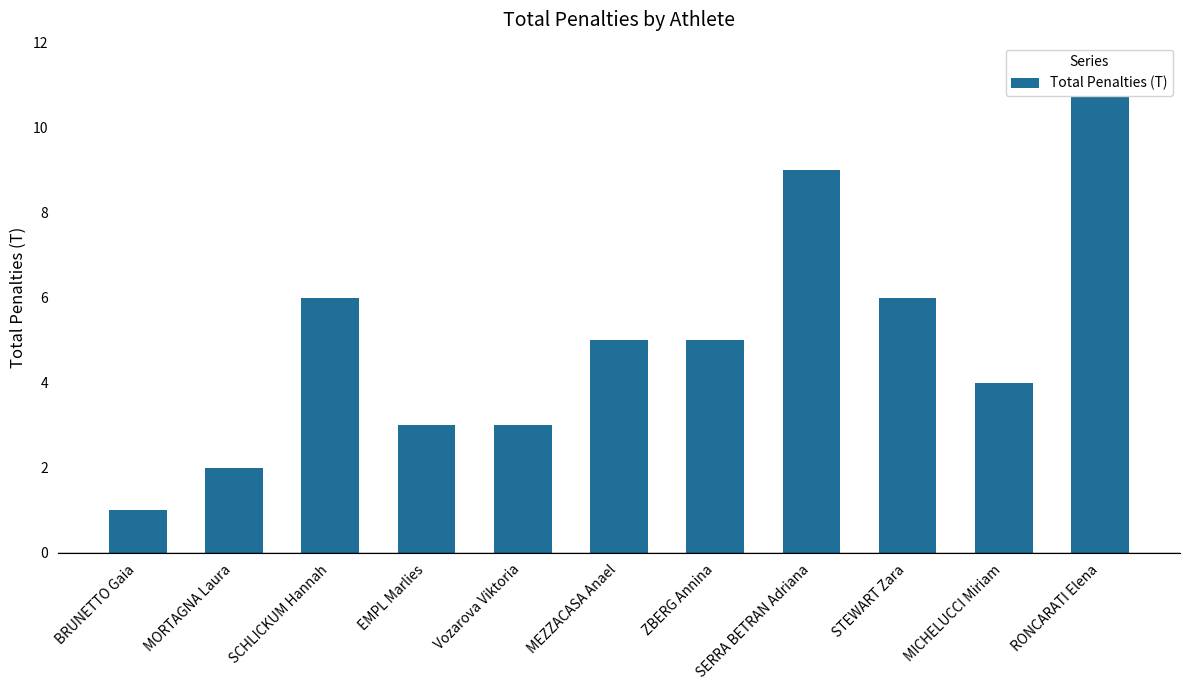

Which category has the highest value across all series?

RONCARATI Elena